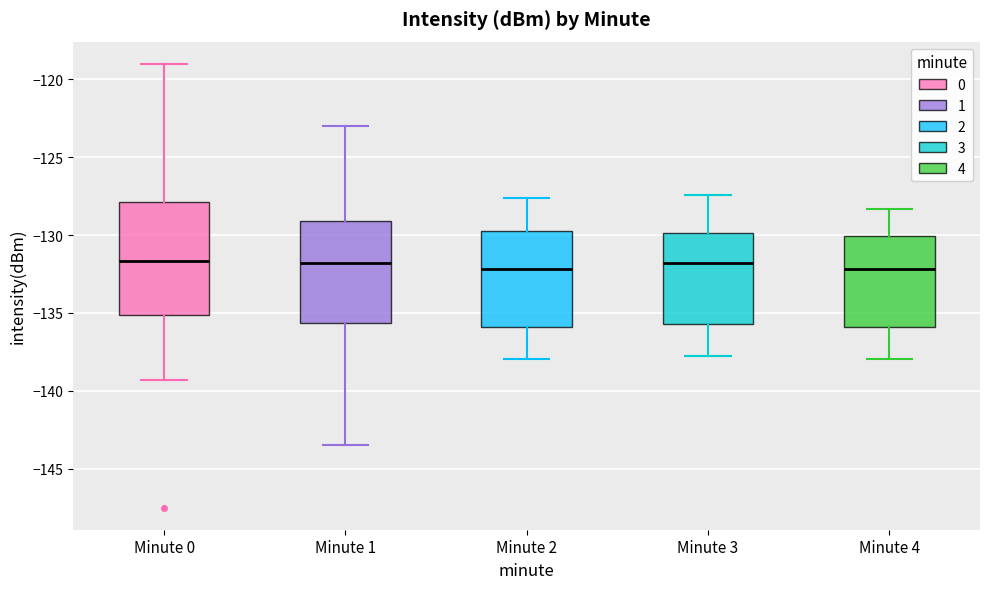

Which box is the tallest, from its lower edge to its upper edge?

Minute 0